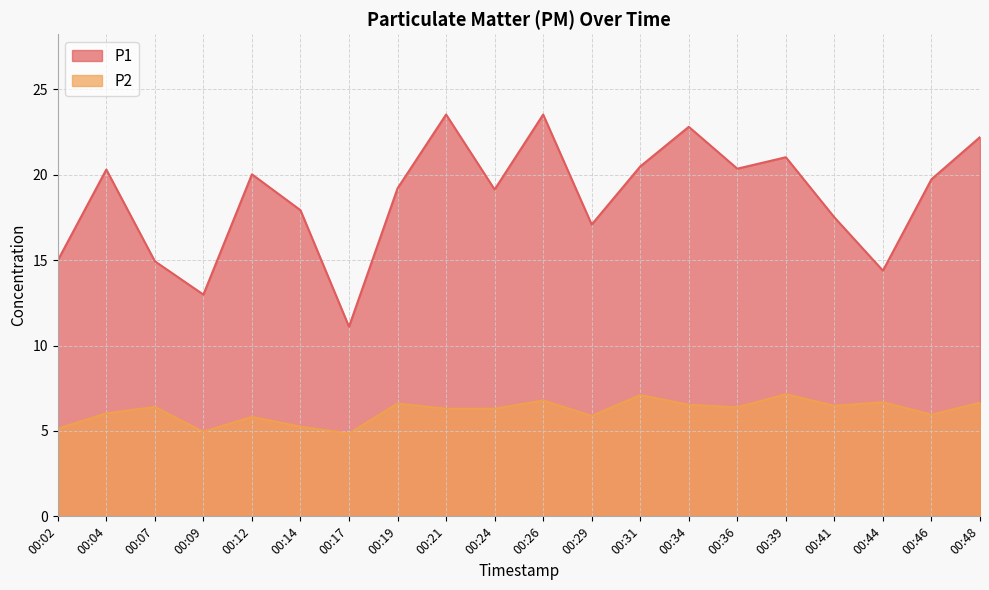

What is the total value across all series at 00:04?

26.3